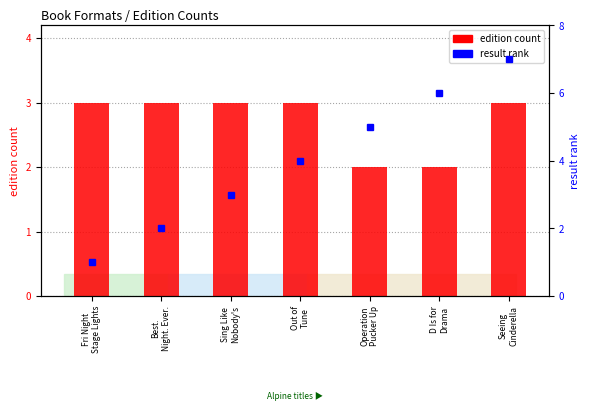

What is the difference between the maximum and minimum values in the result rank series?

6